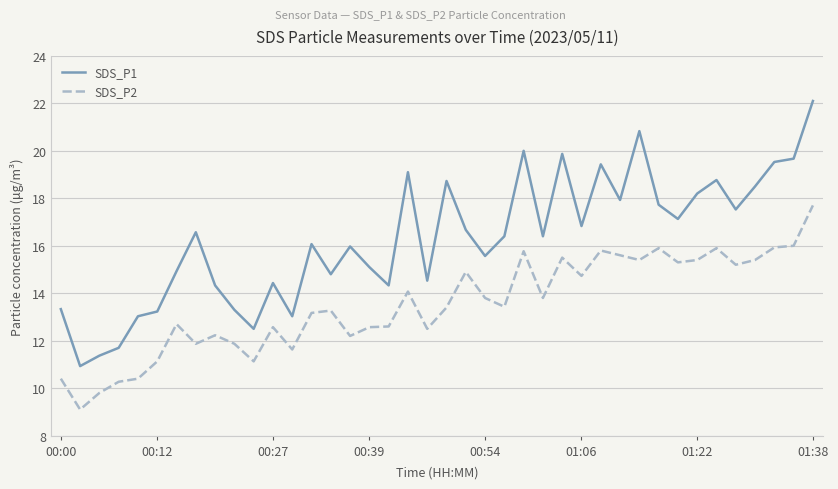

True or false: SDS_P1 and SDS_P2 intersect in this chart.

False